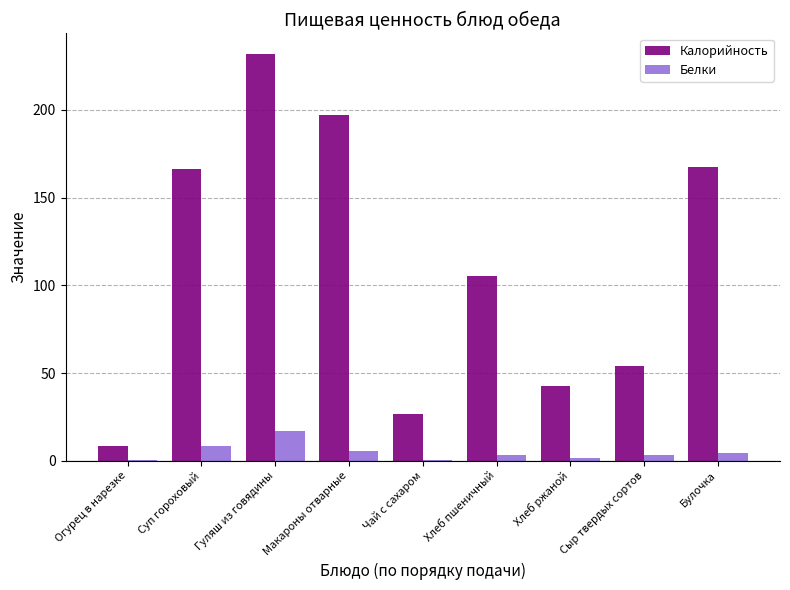

The value of Калорийность at Сыр твердых сортов is 36.5. True or false?

False